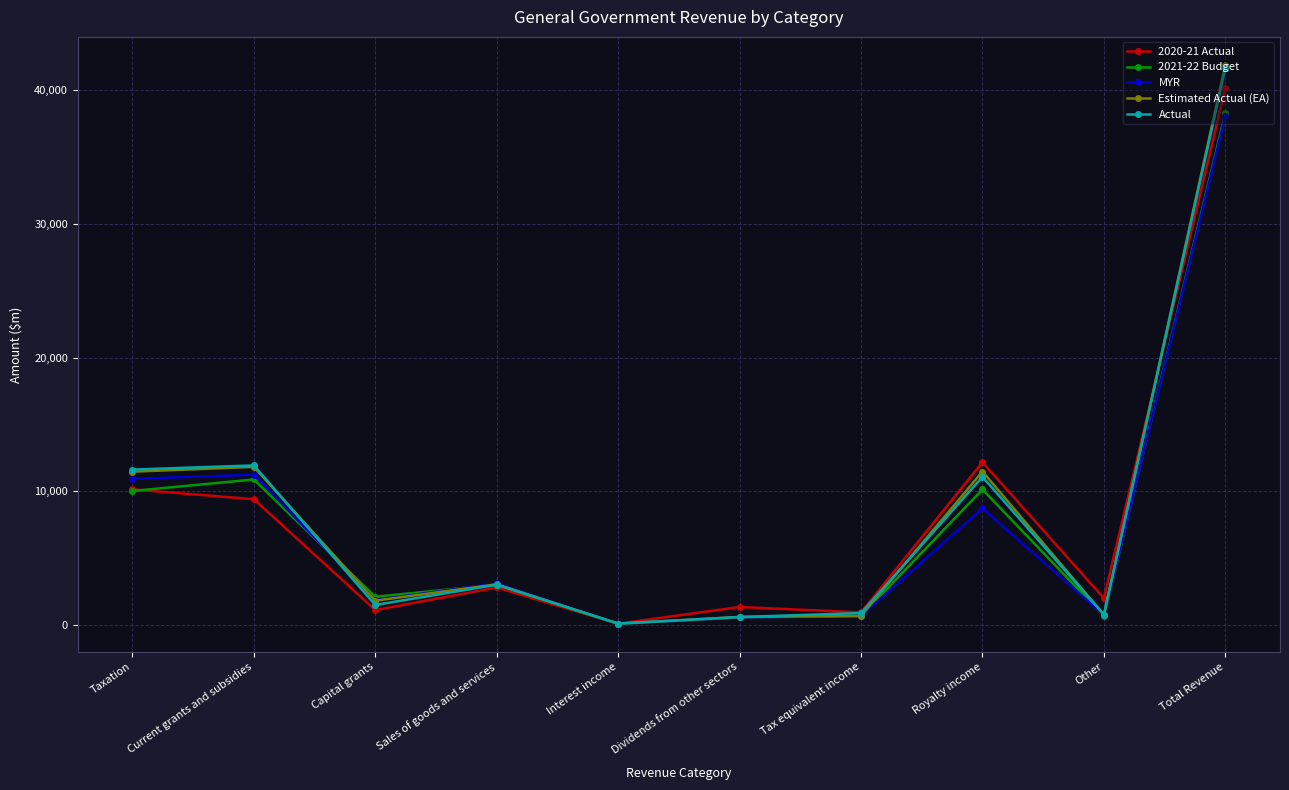

The value of Actual at Current grants and subsidies is 11946. True or false?

True